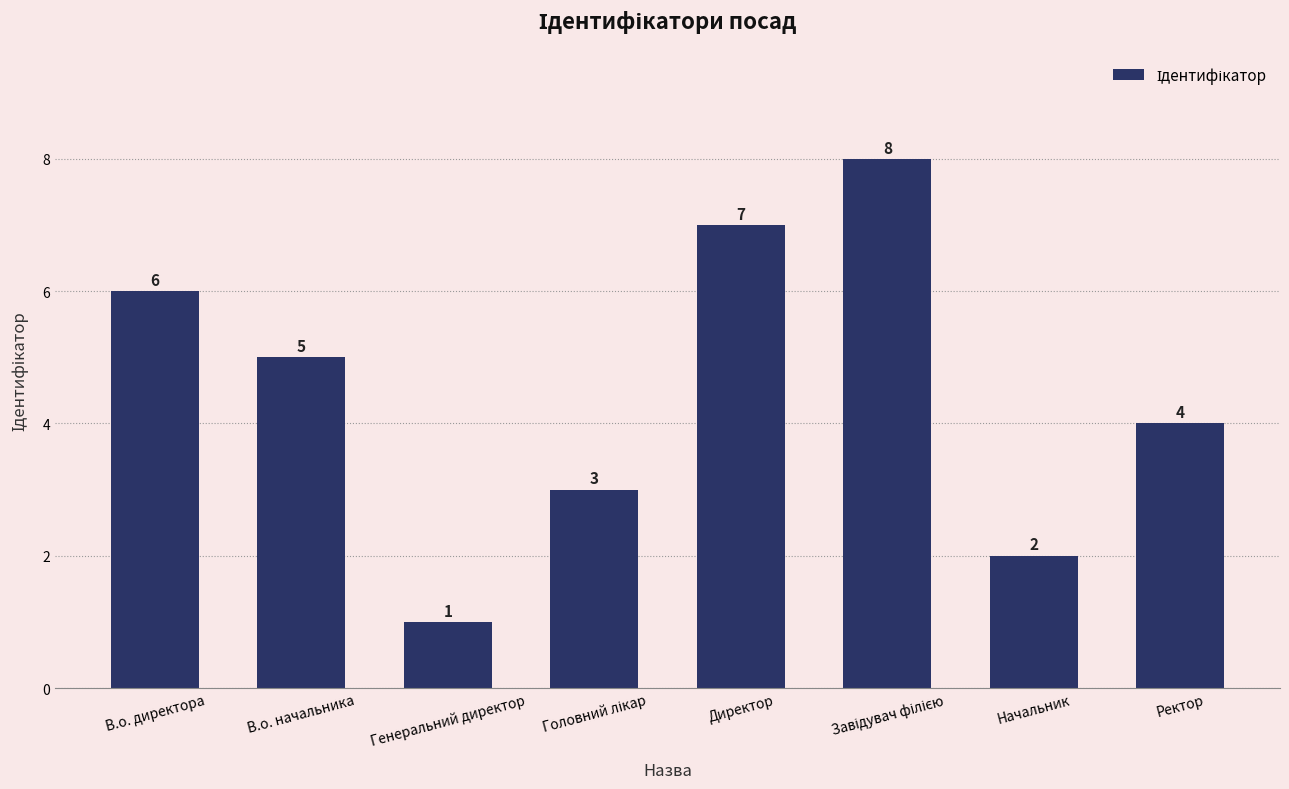

Does the chart contain stacked bars?

No